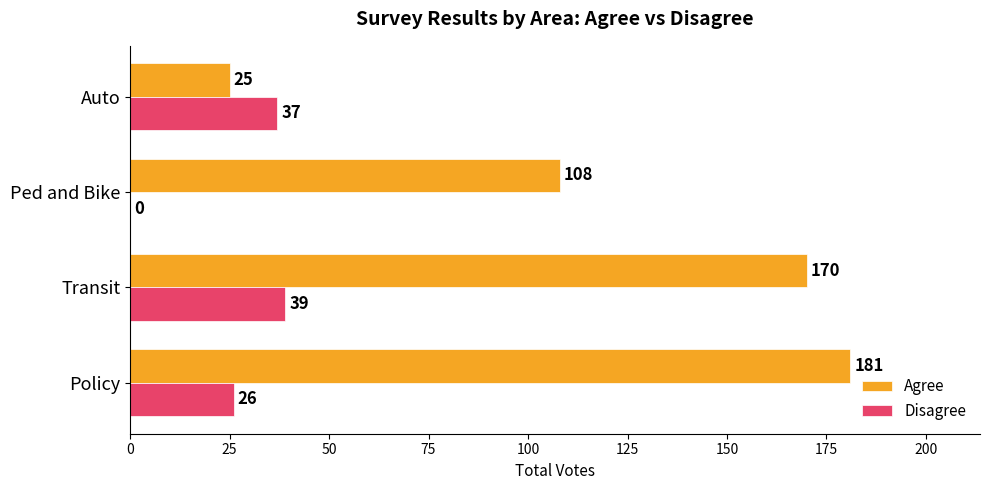

Which series changed the most between Transit and Auto?

Agree